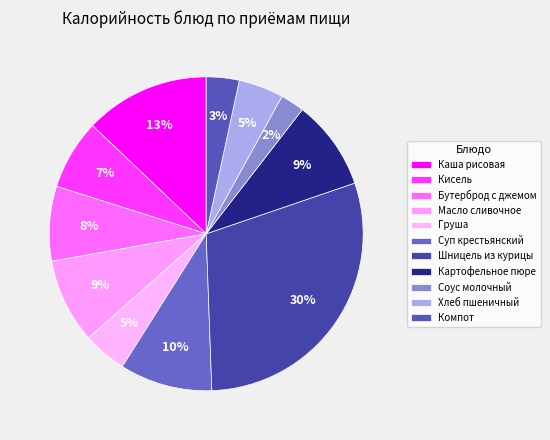

What is the ratio of the value at Картофельное пюре to the value at Каша рисовая?

0.7